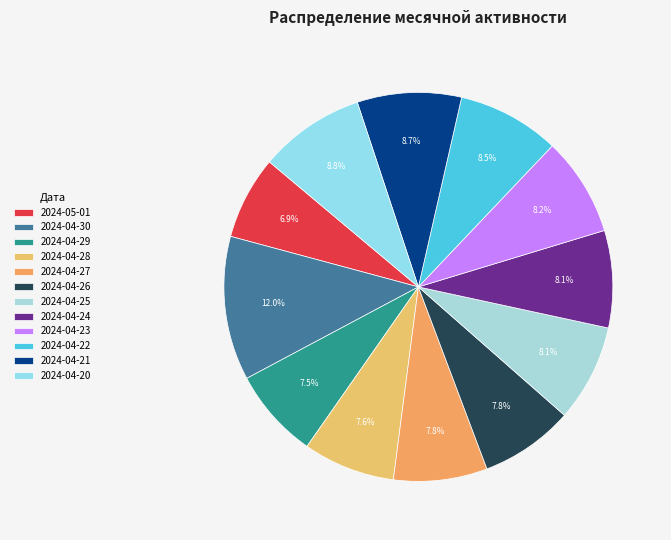

Is there any slice that represents more than half of the pie?

No